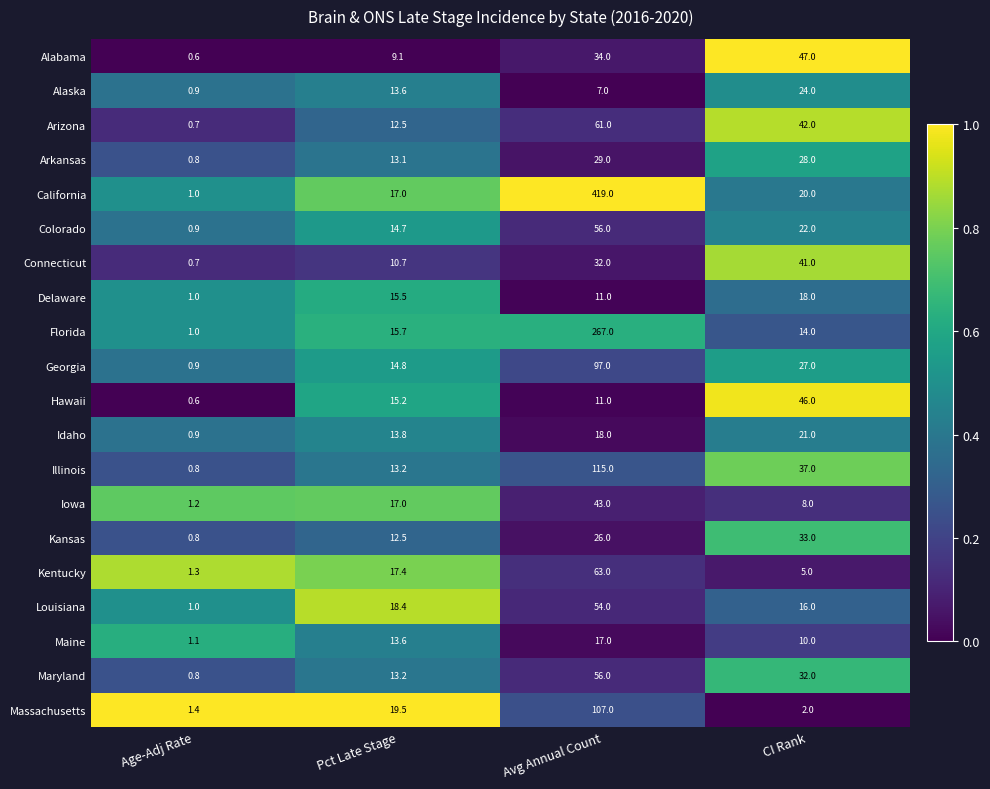

The value of Maine at Age-Adj Rate is 1.1. True or false?

True